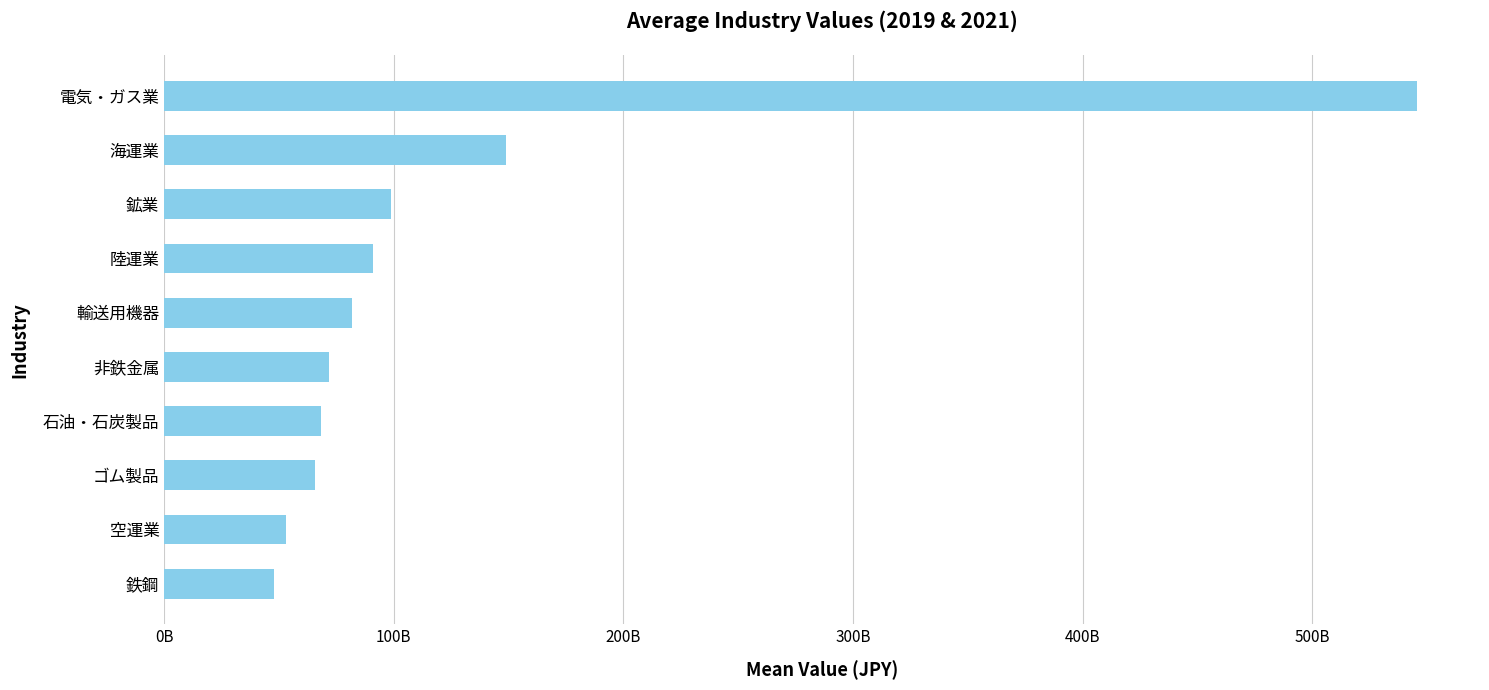

At which label is the value closest to 296809499125?

海運業